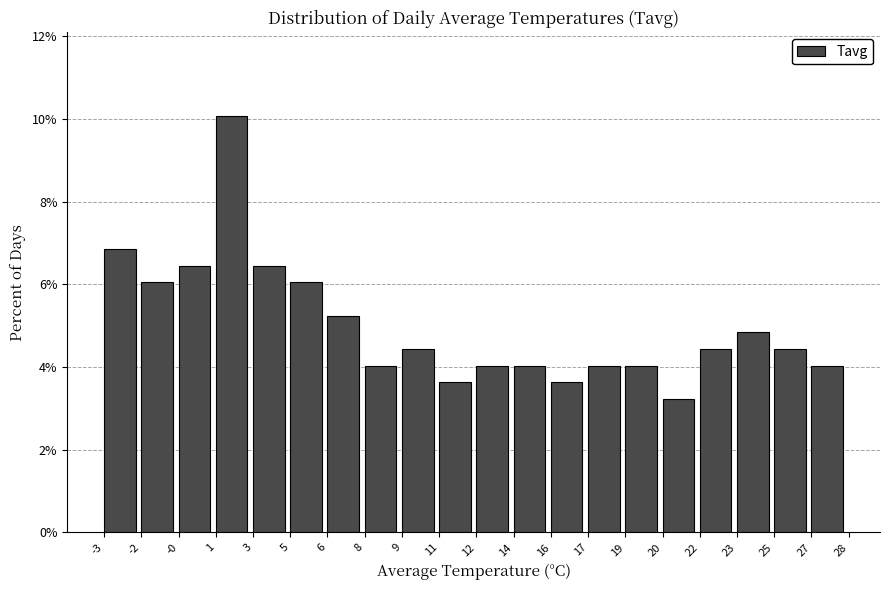

Reading left to right, transcribe all the data shown in this chart.

-3=6.9	-2=6.0	-0=6.5	1=10.1	3=6.5	5=6.0	6=5.2	8=4.0	9=4.4	11=3.6	12=4.0	14=4.0	16=3.6	17=4.0	19=4.0	20=3.2	22=4.4	23=4.8	25=4.4	27=4.0